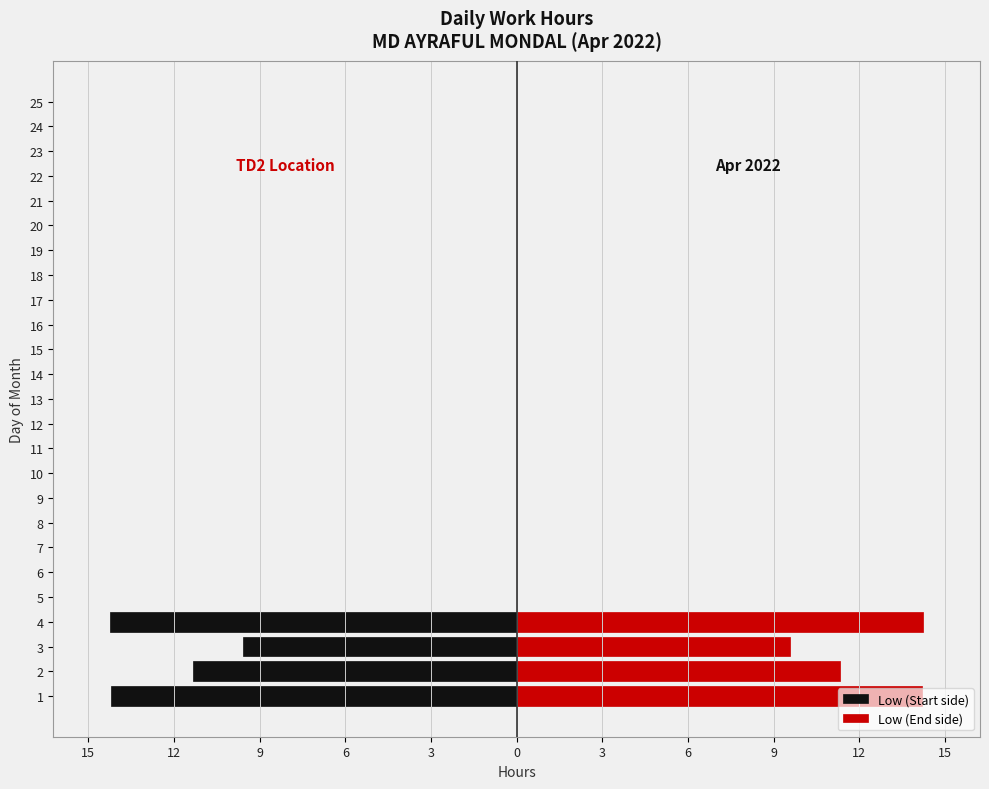

What is the smallest value displayed?

-14.2